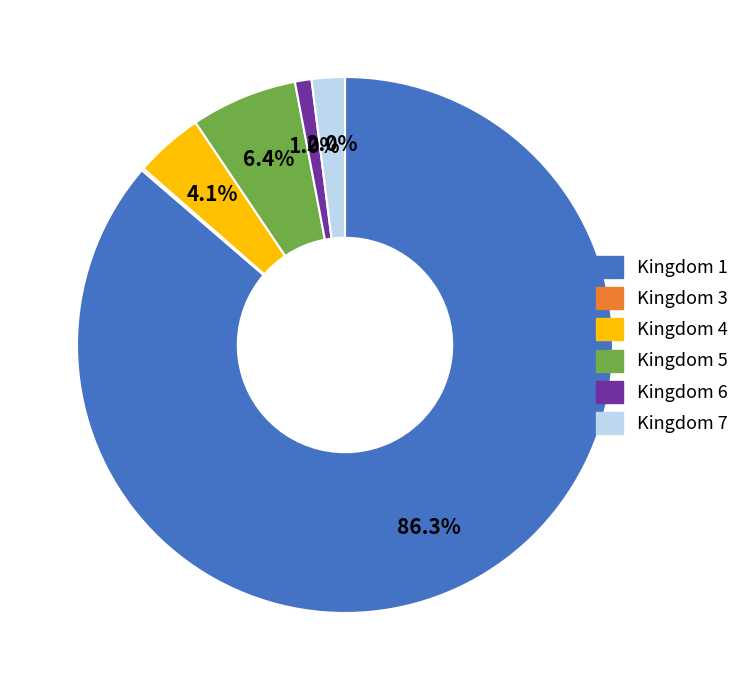

Is there a majority slice in this chart?

Yes